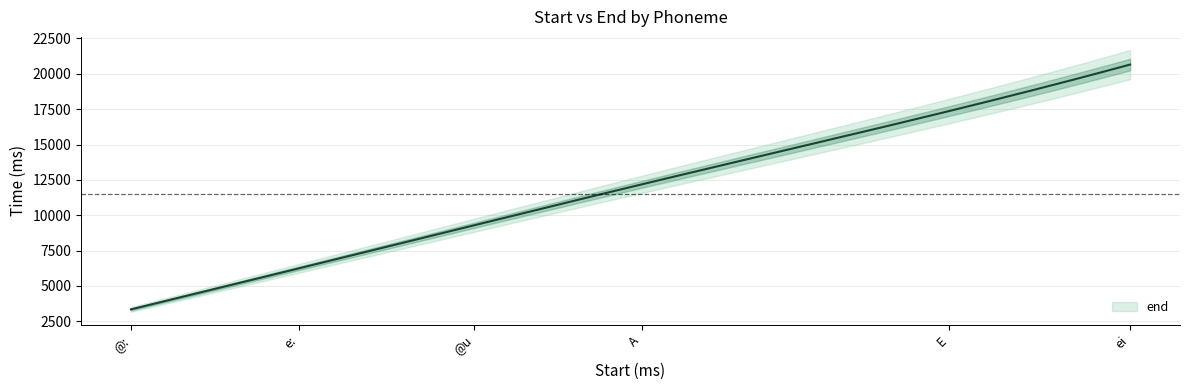

Reading left to right, transcribe all the data shown in this chart.

3343.7	6244.6	9288.8	12184.8	17366.3	20655.2